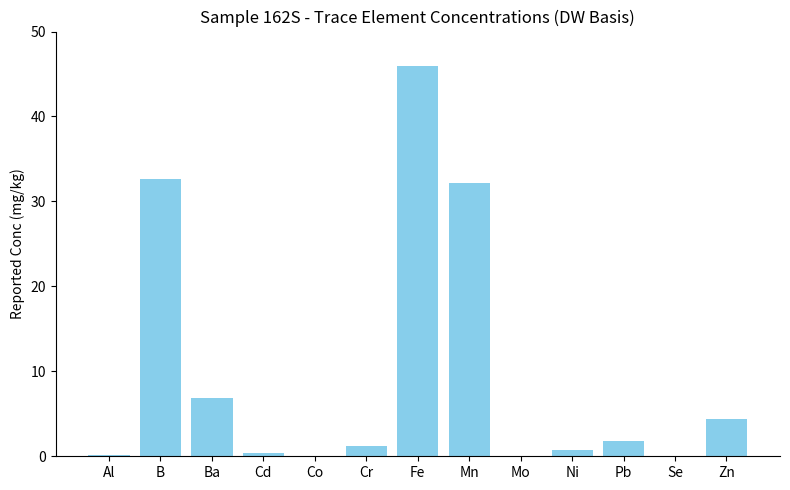

Is it true that the value at Mn is 32.1?

True